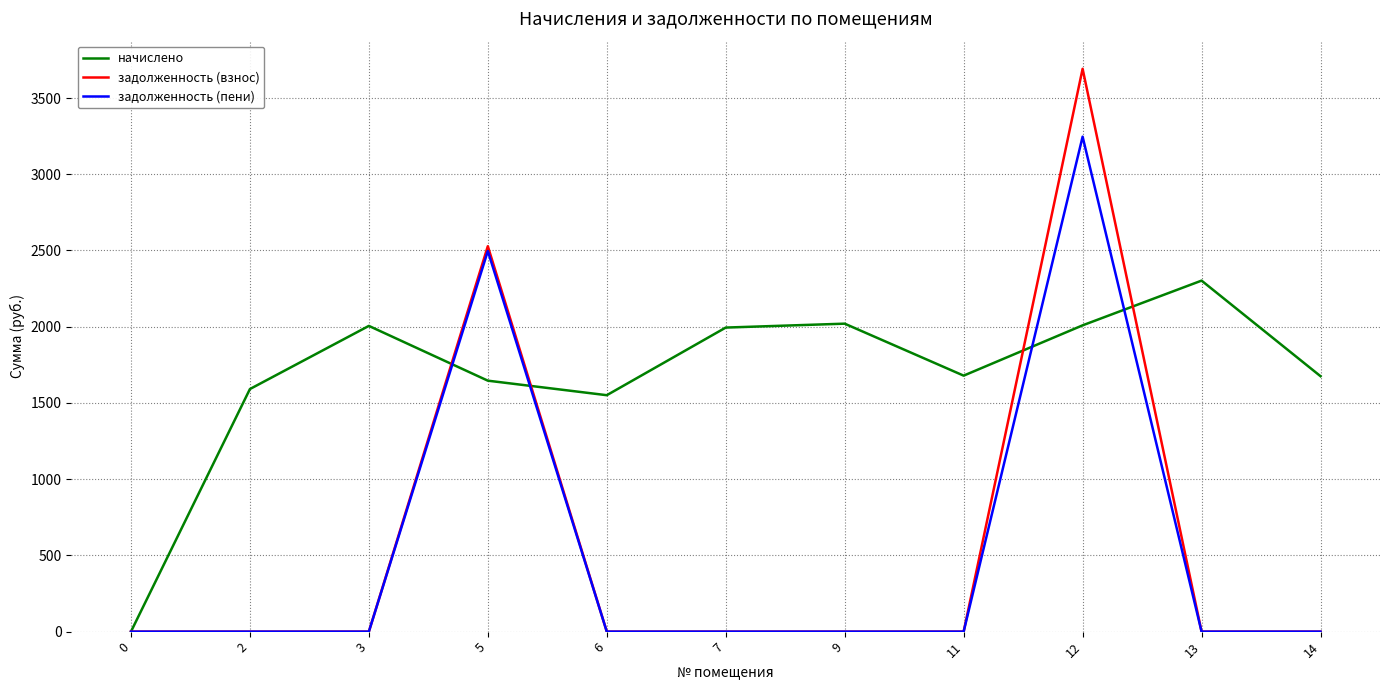

What is the greatest value displayed?

3691.6